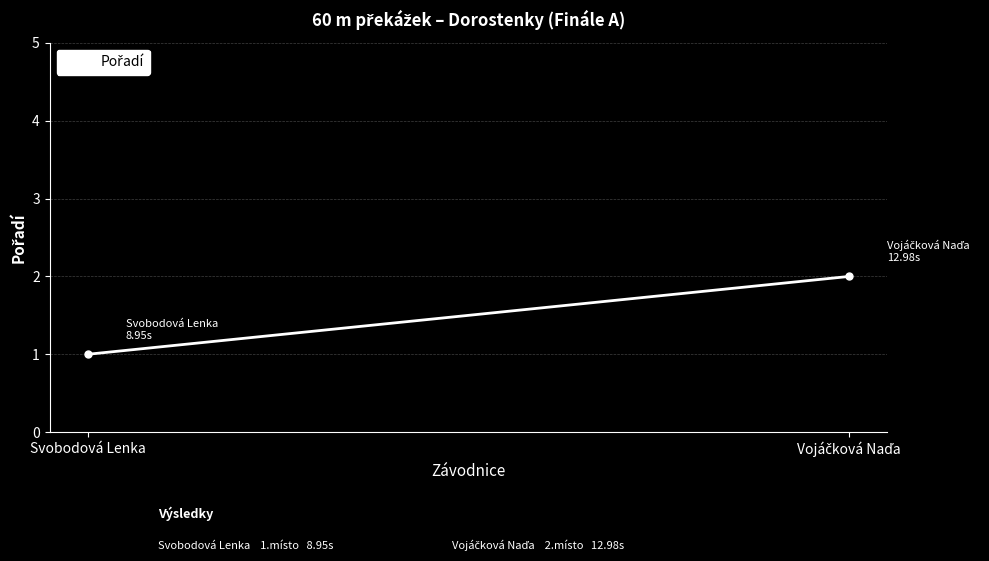

Is it true that the value at Vojáčková Naďa is 3?

False